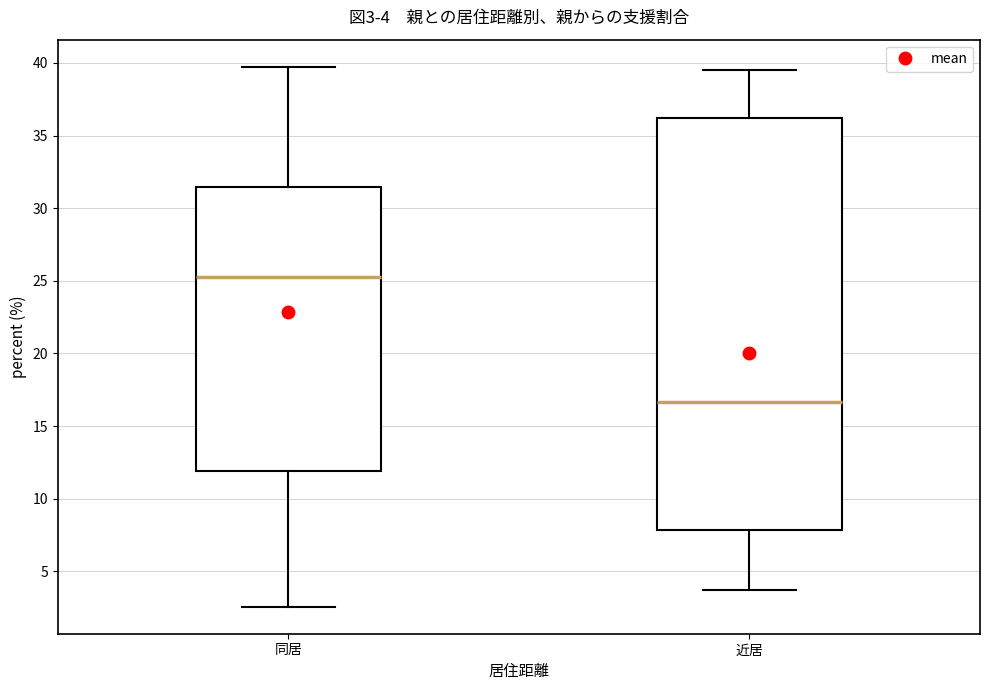

Which box is the tallest, from its lower edge to its upper edge?

近居